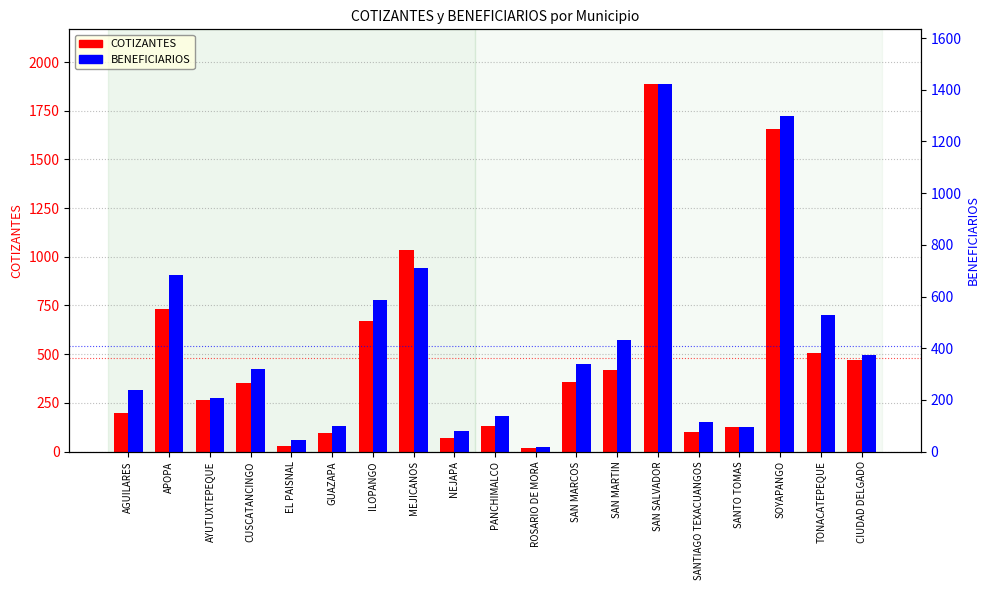

What is the highest value of the COTIZANTES series?

1885